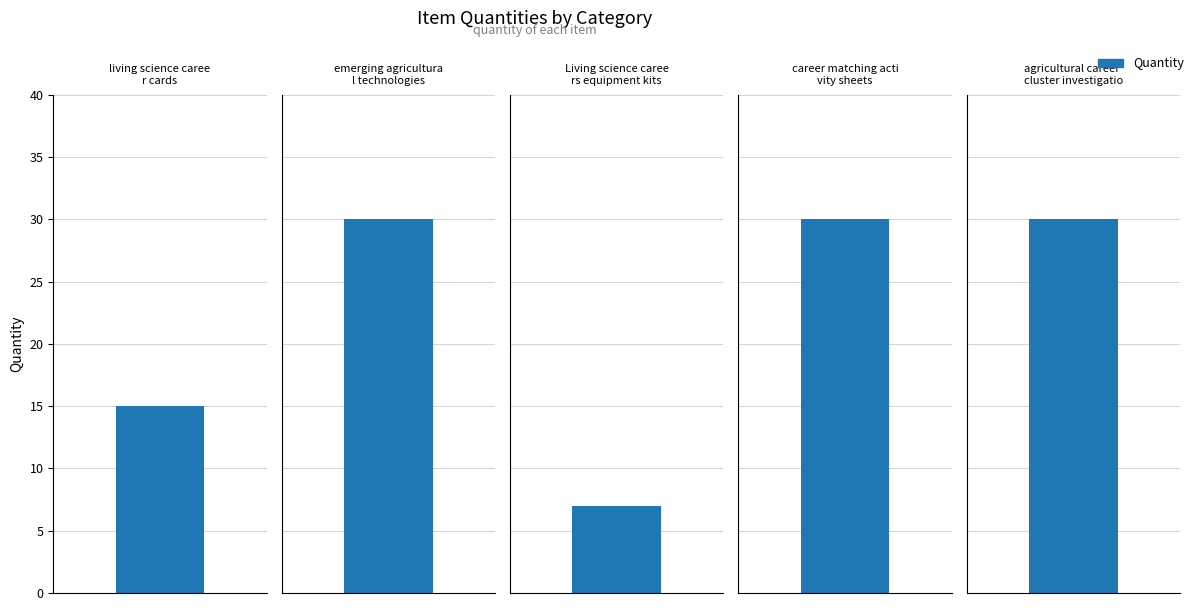

List the labels in order of value, largest first.

emerging agricultural technologies, career matching activity sheets, agricultural career cluster investigation, living science career cards, Living science careers equipment kits